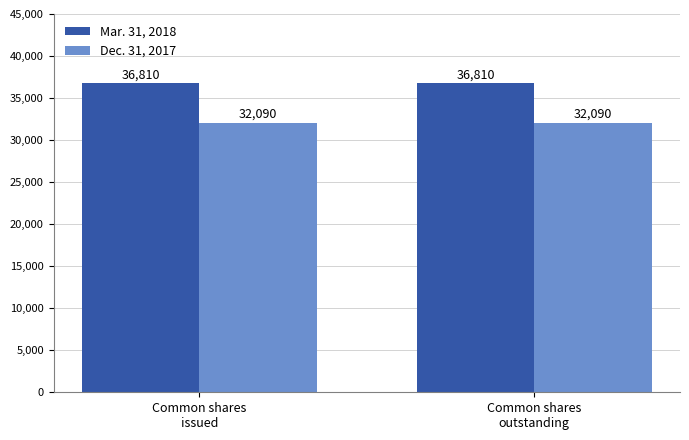

What is the value of the Dec. 31, 2017 bar at the 1st from the left?

32090